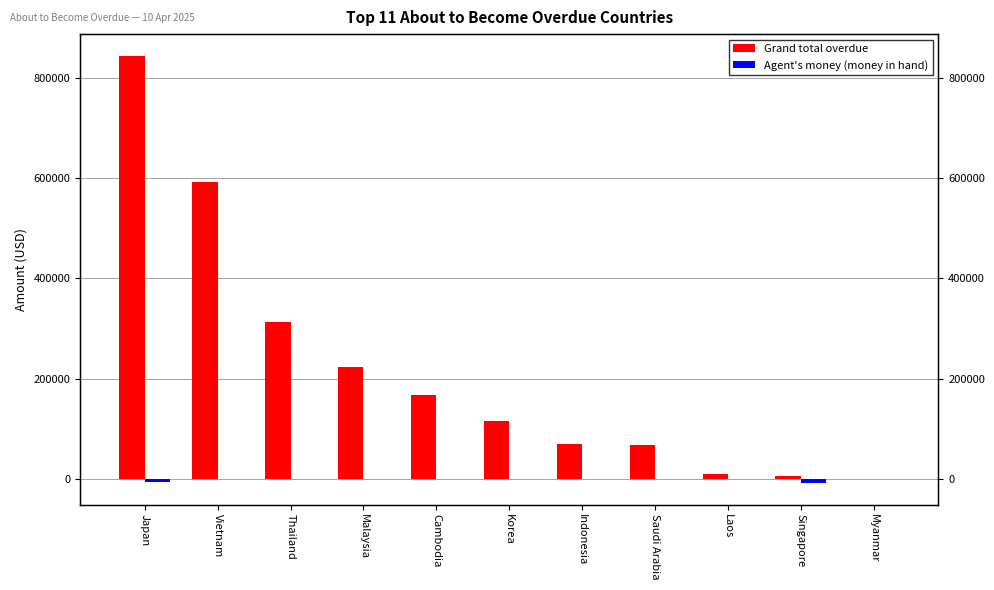

Rank the series at Laos from highest to lowest value.

Grand total overdue, Agent's money (money in hand)